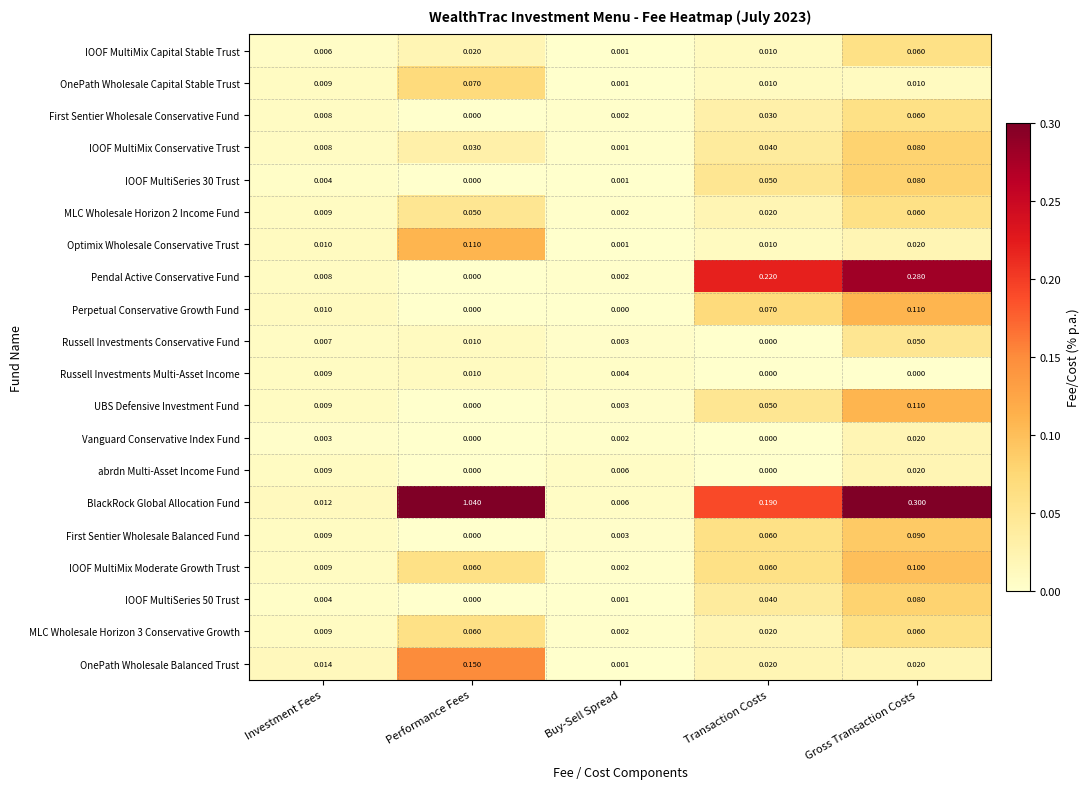

Which series has the largest total across all categories?

BlackRock Global Allocation Fund